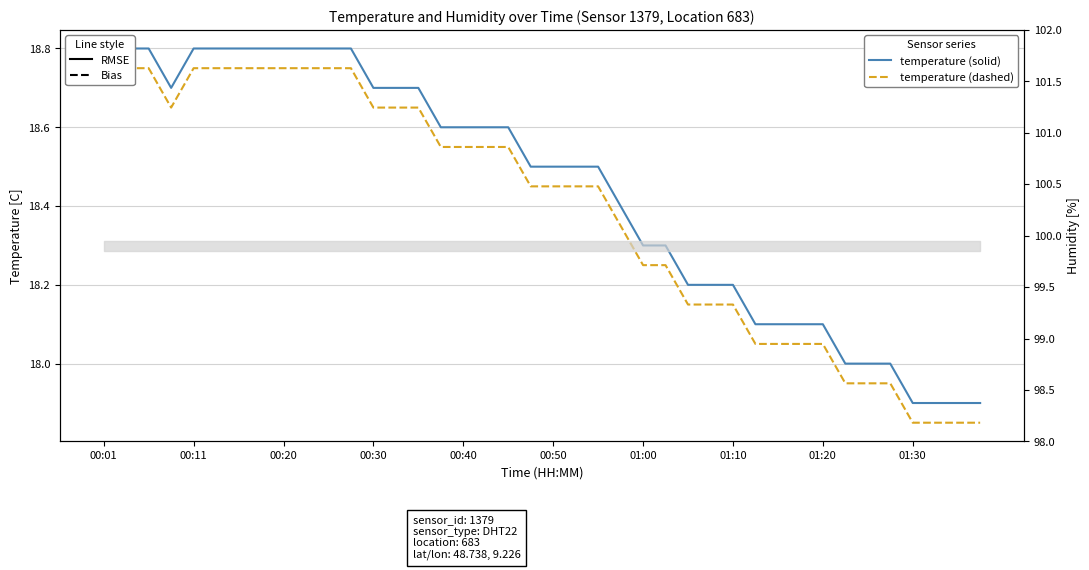

True or false: temperature (dashed) and temperature (solid) intersect in this chart.

False